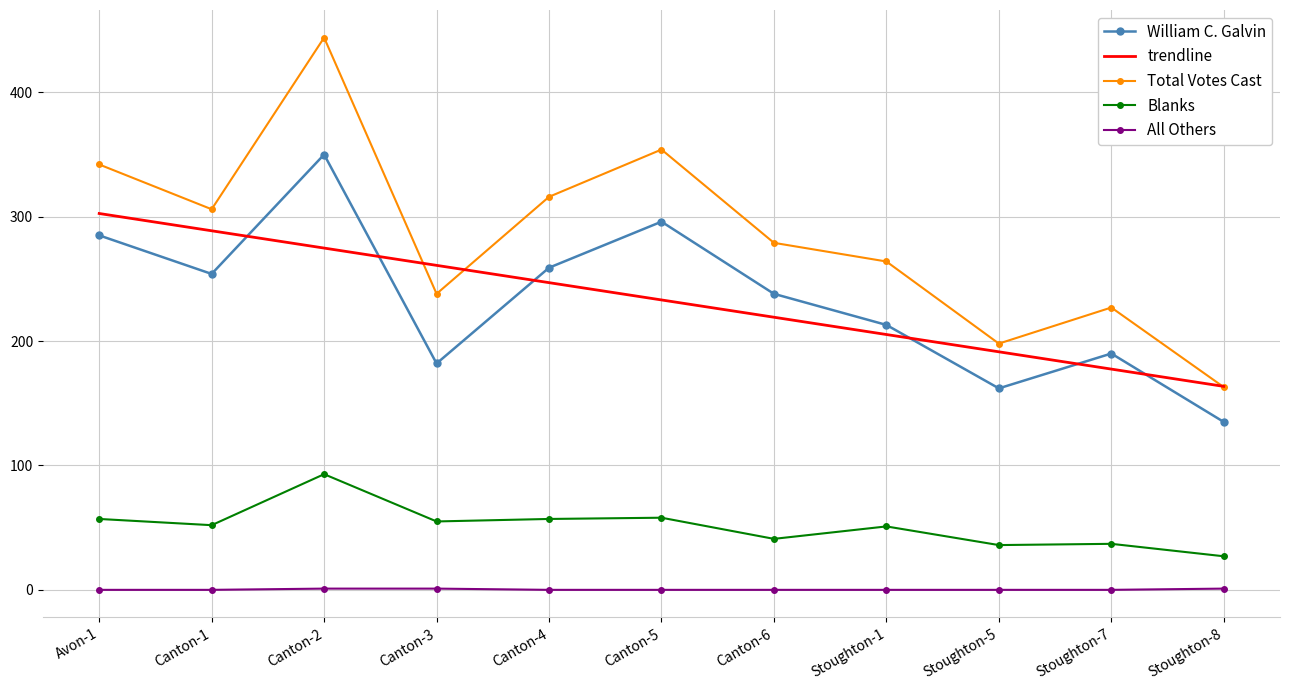

At which label does Blanks reach its peak?

Canton-2